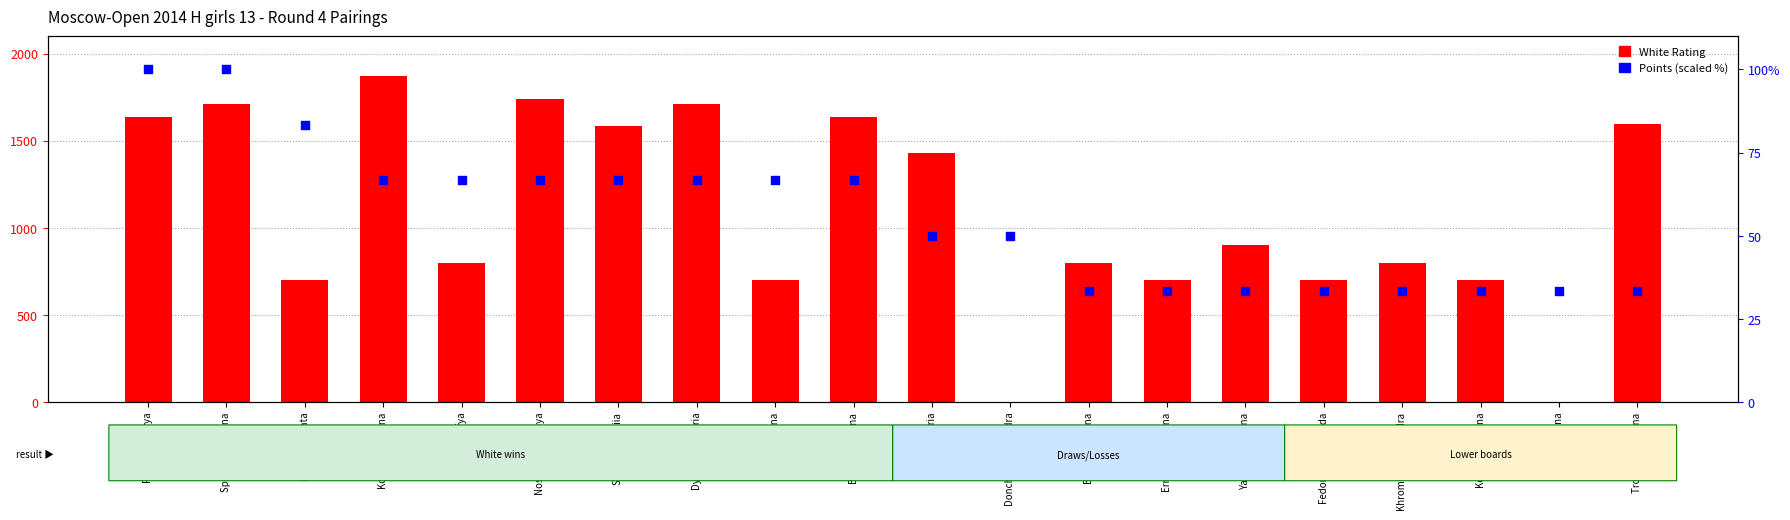

At how many categories does at least one series exceed 1624?

6